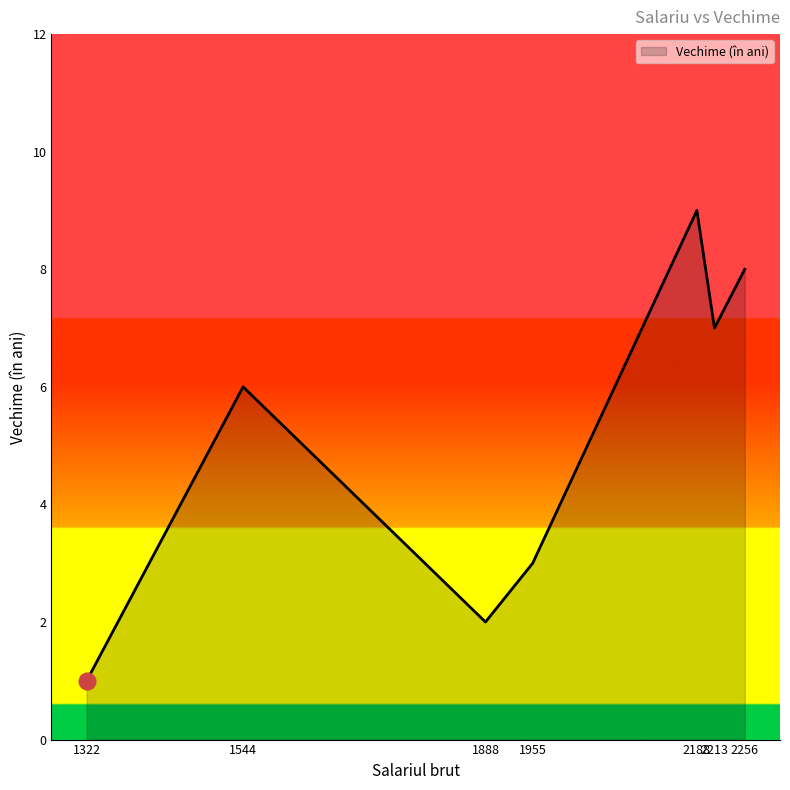

How many lines are shown in the chart?

1